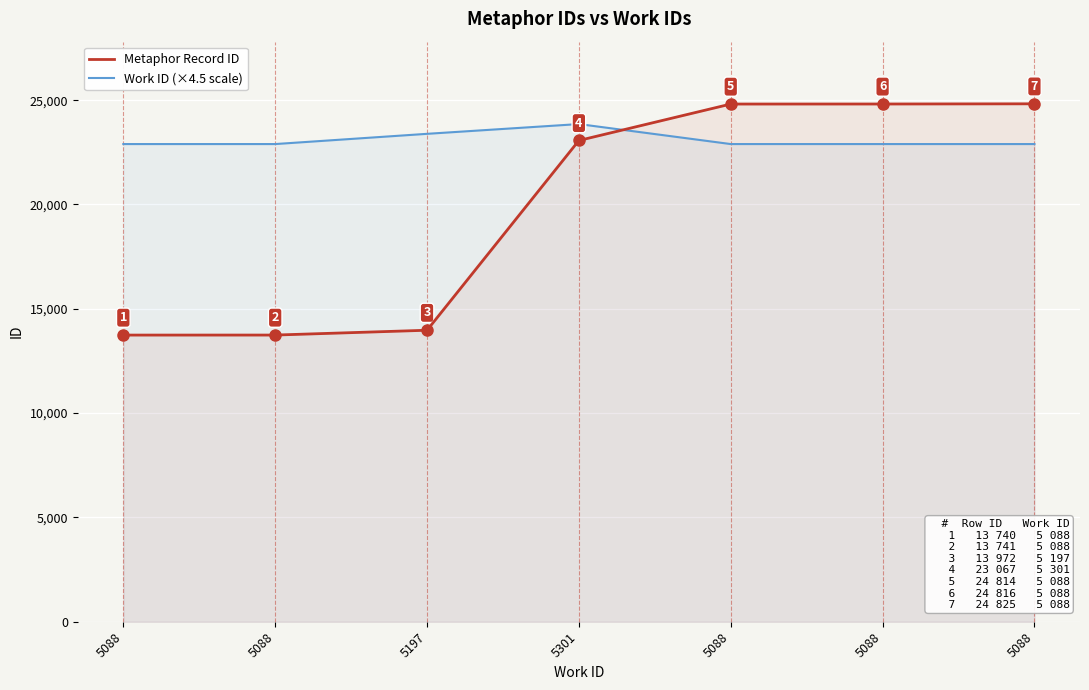

What value does the Work ID (×4.5 scale) series have at 5197?

23386.5